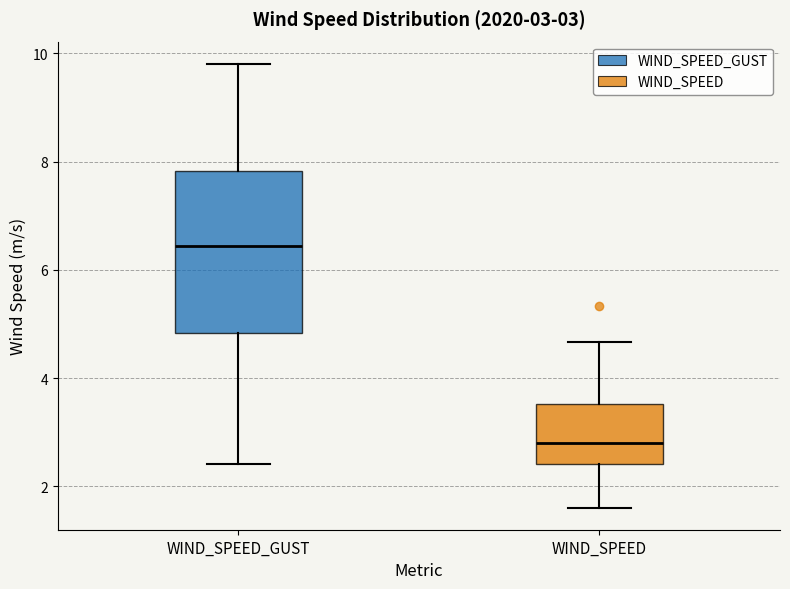

Which box's median line is the highest?

WIND_SPEED_GUST